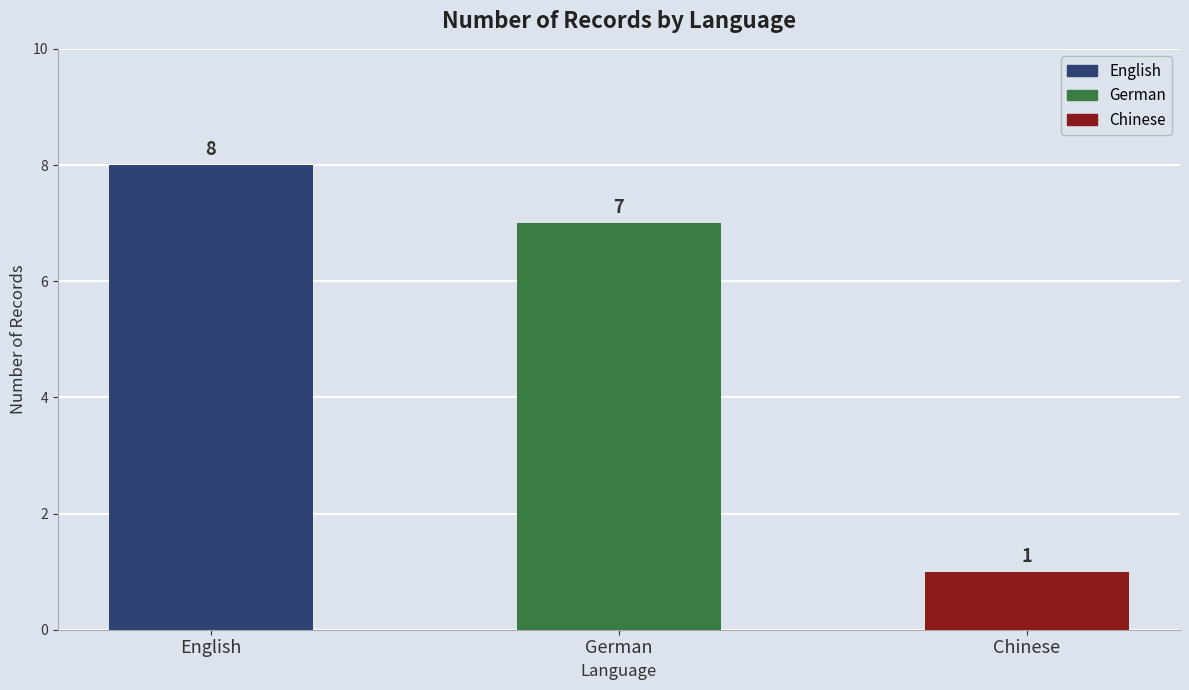

What is the value of the 1st bar from the left?

8